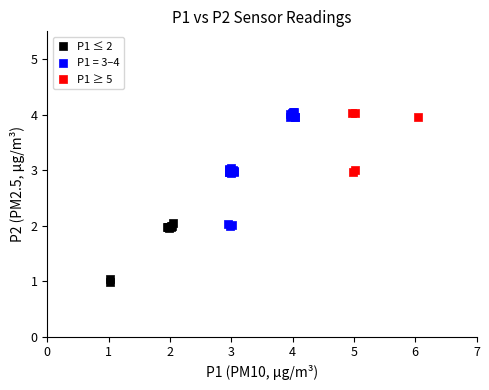

Which series reaches the minimum Y coordinate?

P1 ≤ 2